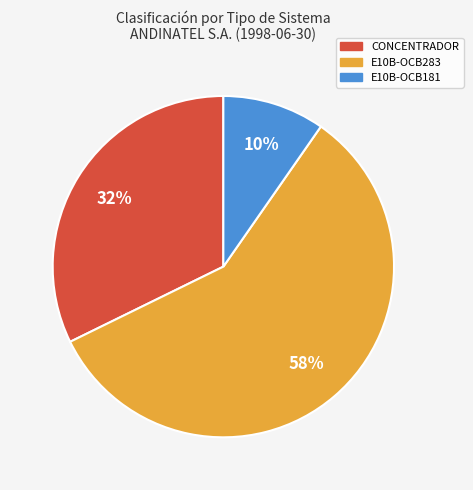

To the nearest percent, what is the average slice percentage?

33%